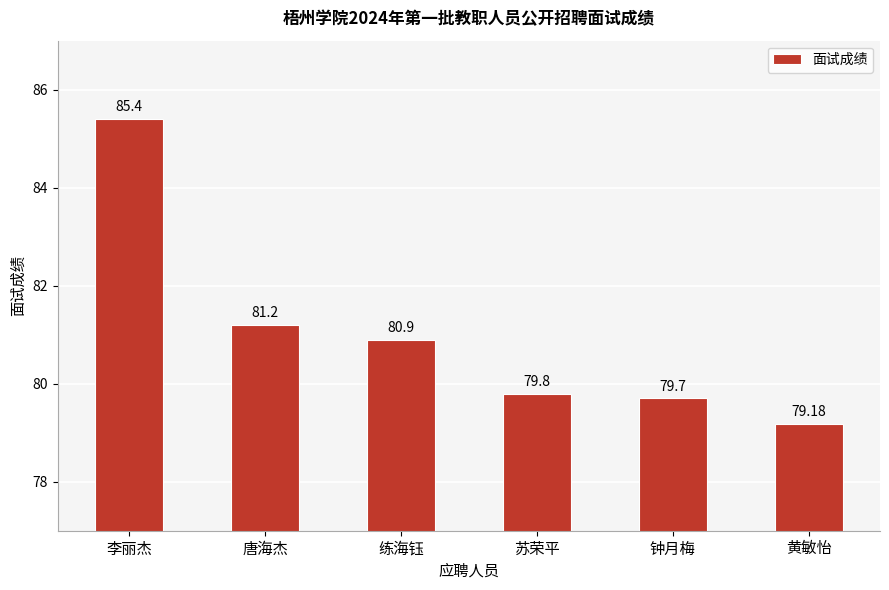

List the labels in order of value, smallest first.

黄敏怡, 钟月梅, 苏荣平, 练海钰, 唐海杰, 李丽杰